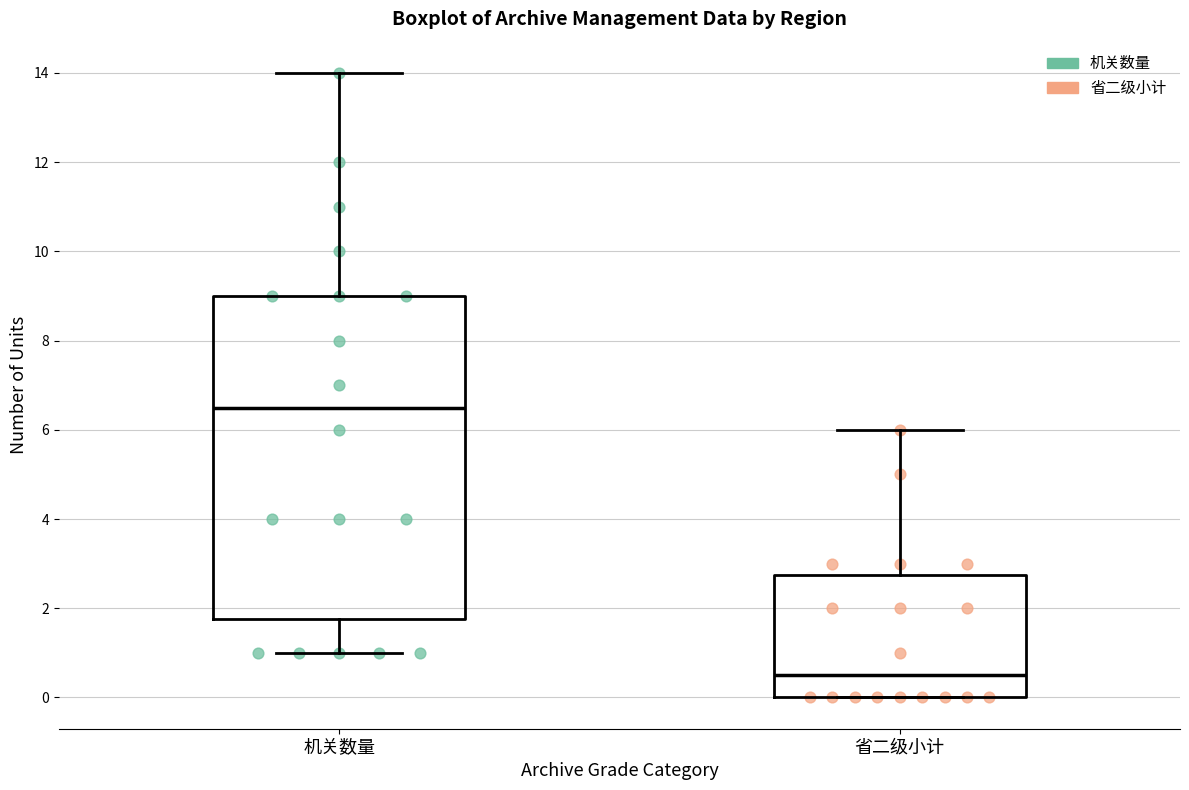

Where does the median line of the box for 省二级小计 sit on the y-axis? The values are not printed on the chart, so give them approximately, as read against the axis.

0.6